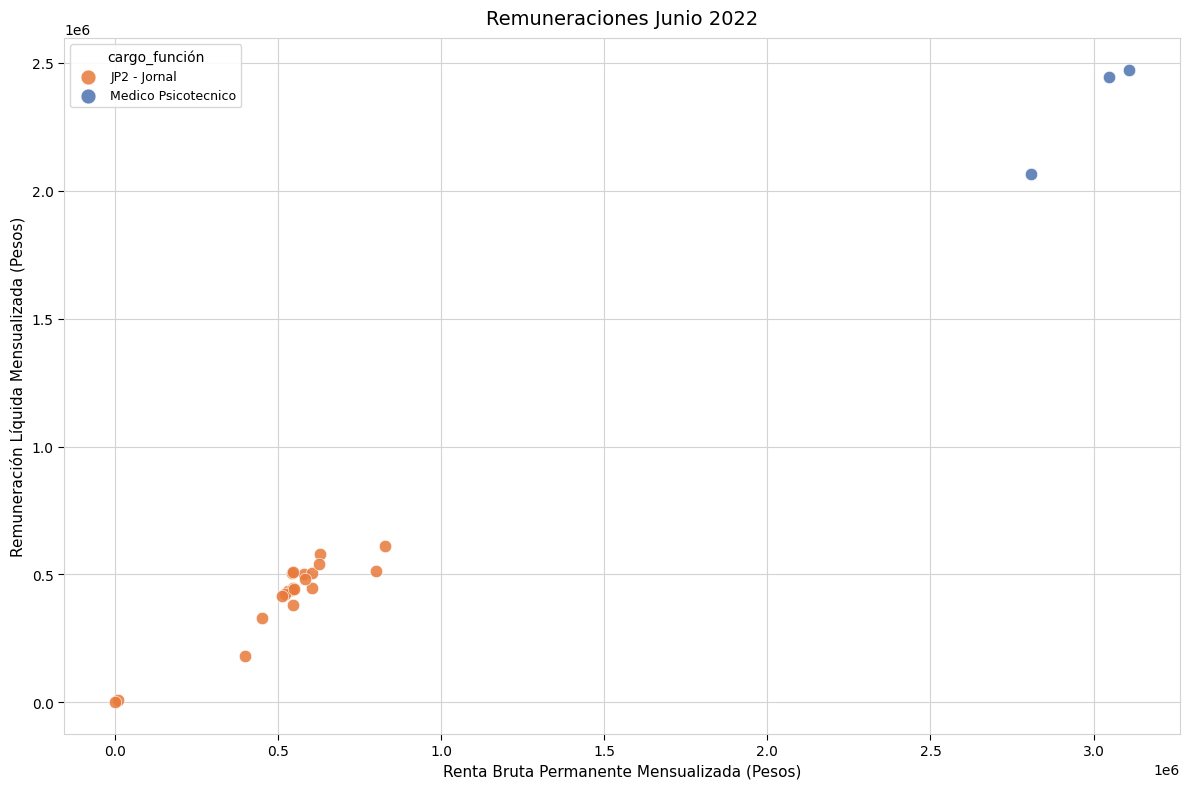

Which series has the widest spread of Y values?

JP2 - Jornal